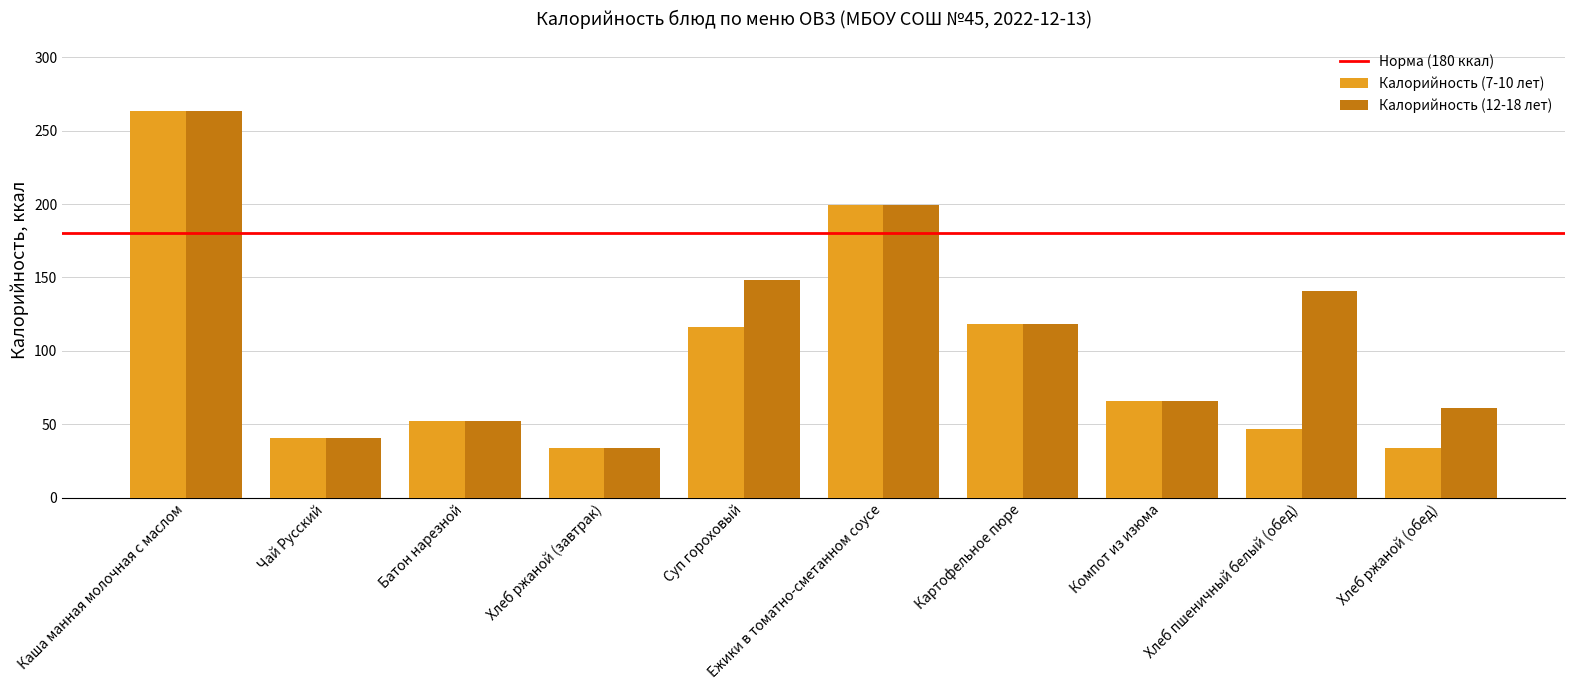

What is the value of the Калорийность (12-18 лет) bar at the 5th from the left?

148.0